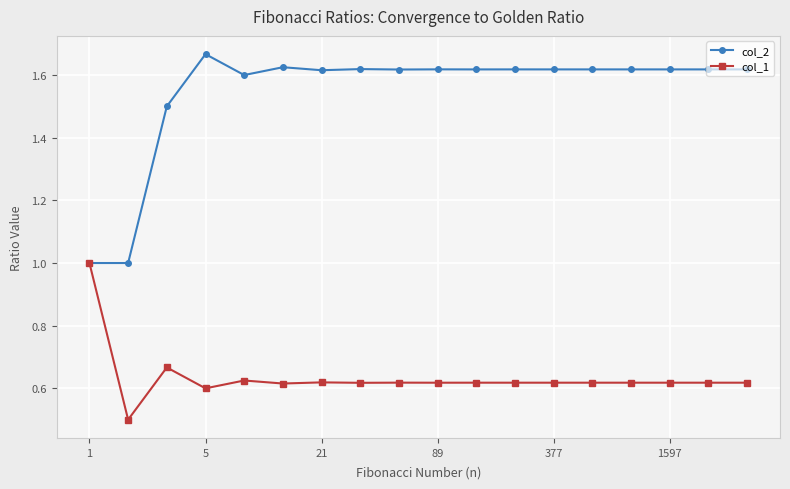

How many col_2 values are between 1 and 2?

18